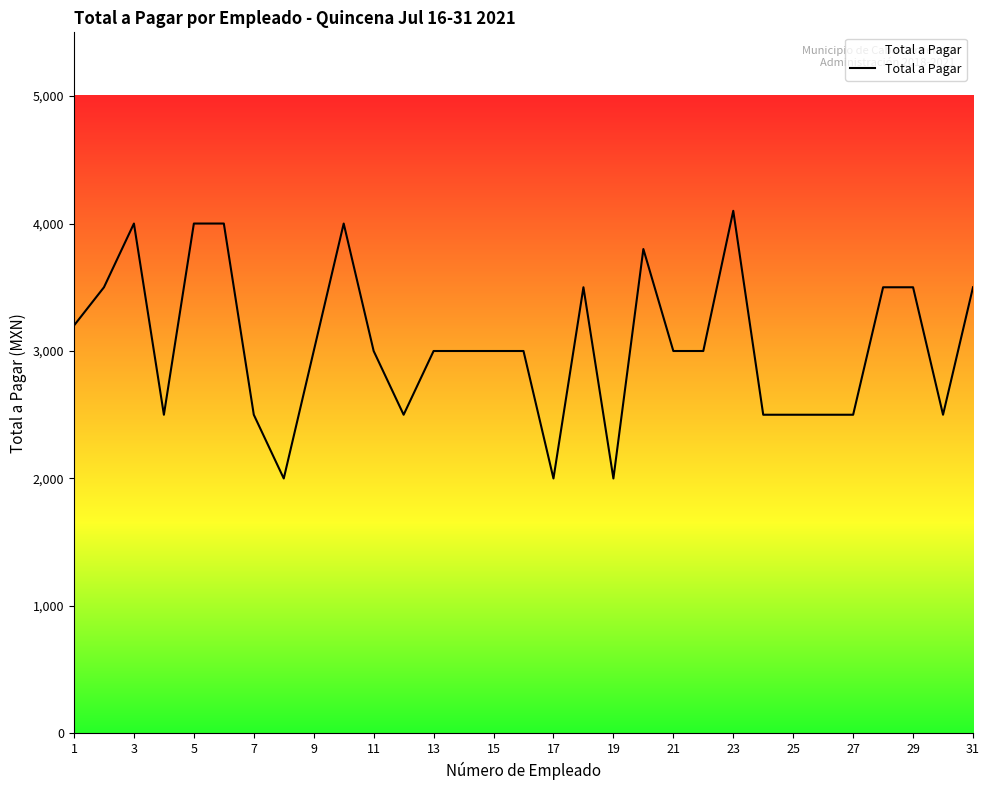

What is the maximum value shown in the chart?

4100